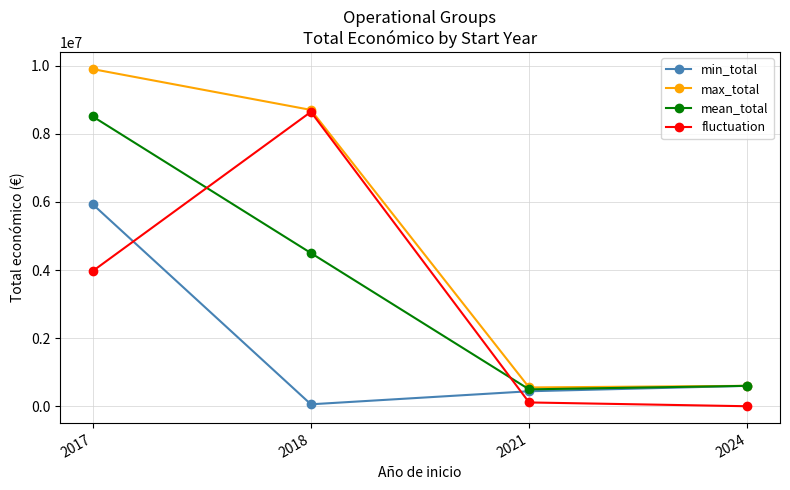

At which label does mean_total first exceed 4498600?

2017